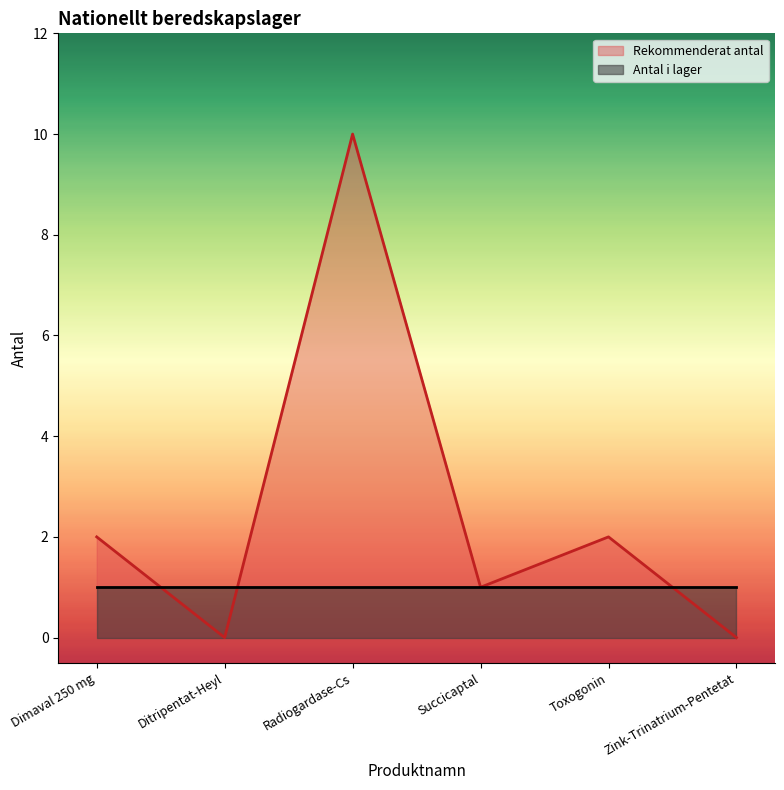

The value at Succicaptal is 1. True or false?

True